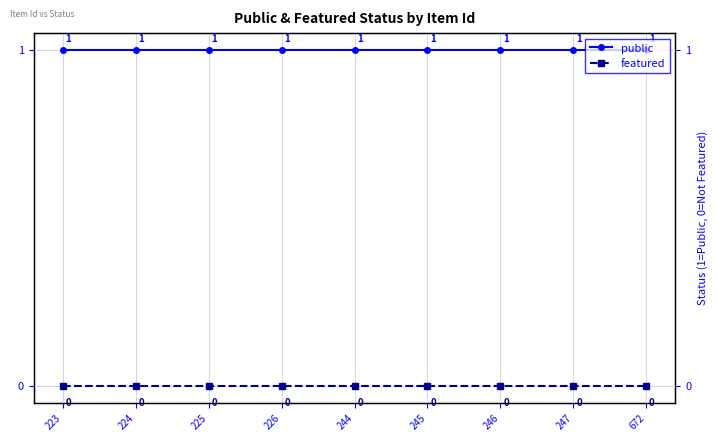

True or false: featured and public cross at least once.

False